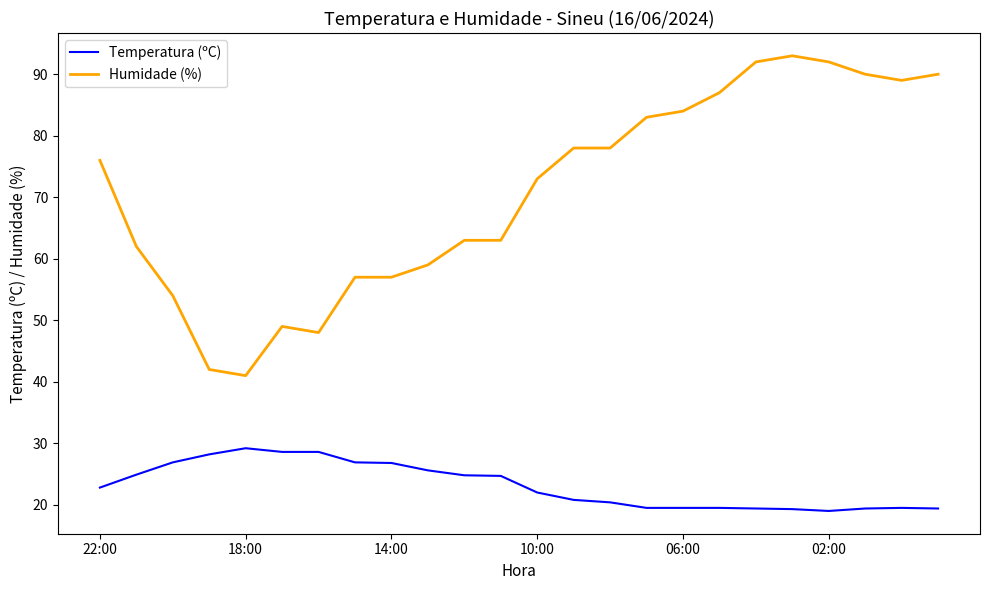

Rank the series by their maximum value, from highest to lowest.

Humidade (%), Temperatura (ºC)